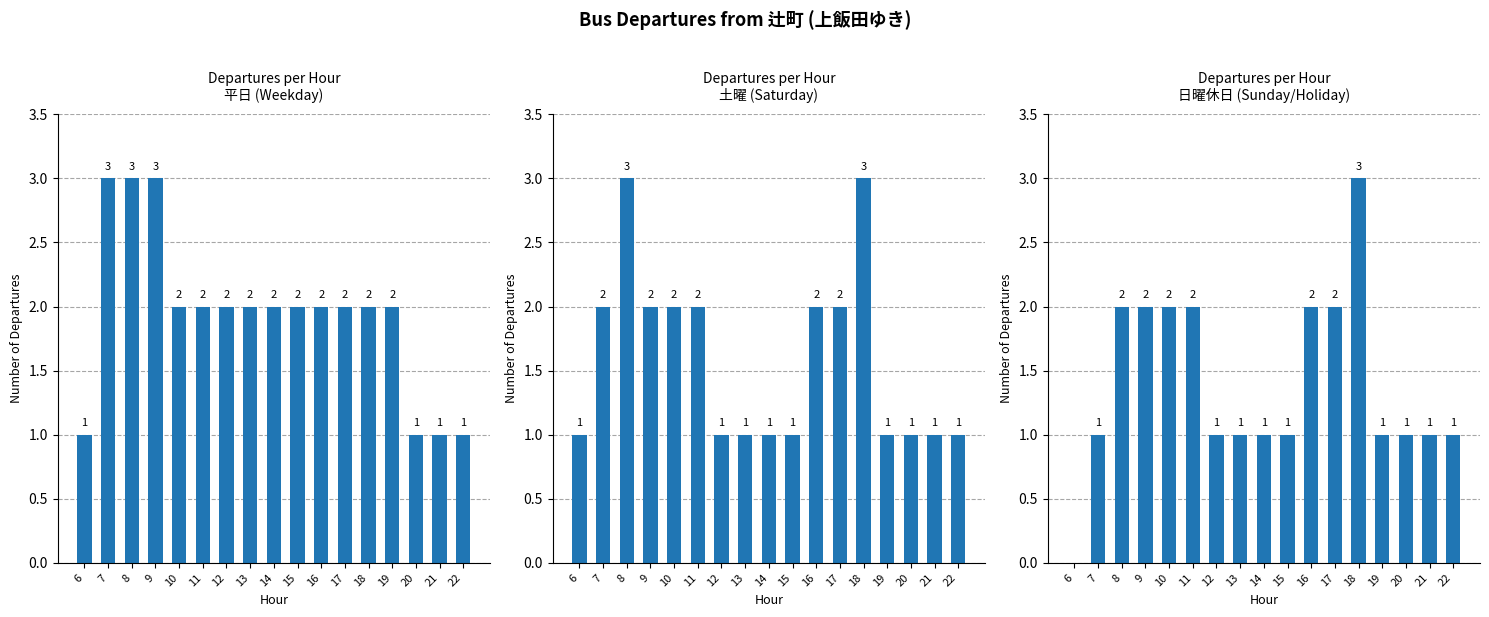

How many bars are there in total?

51